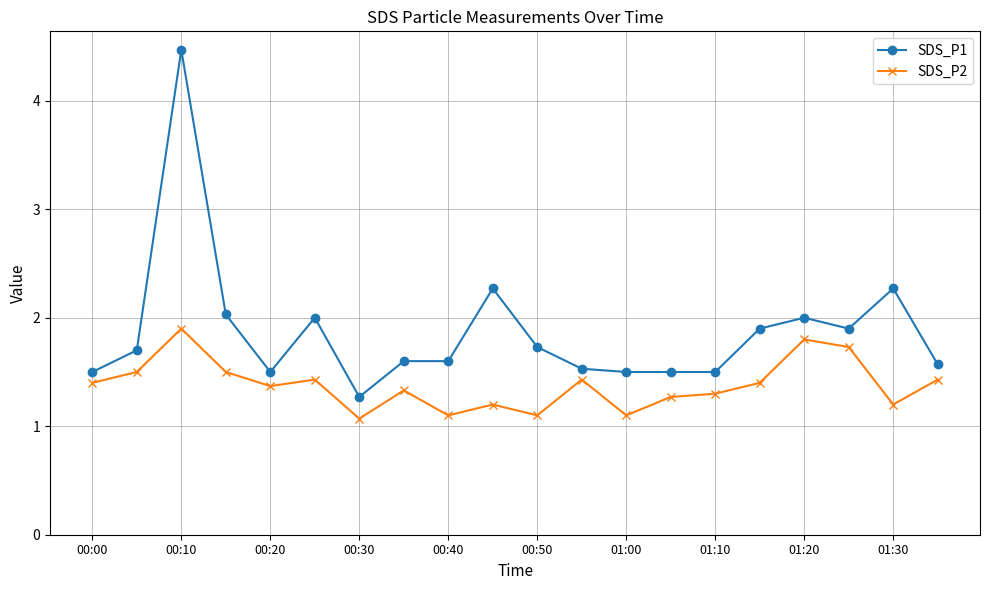

What is the minimum value for SDS_P1?

1.3